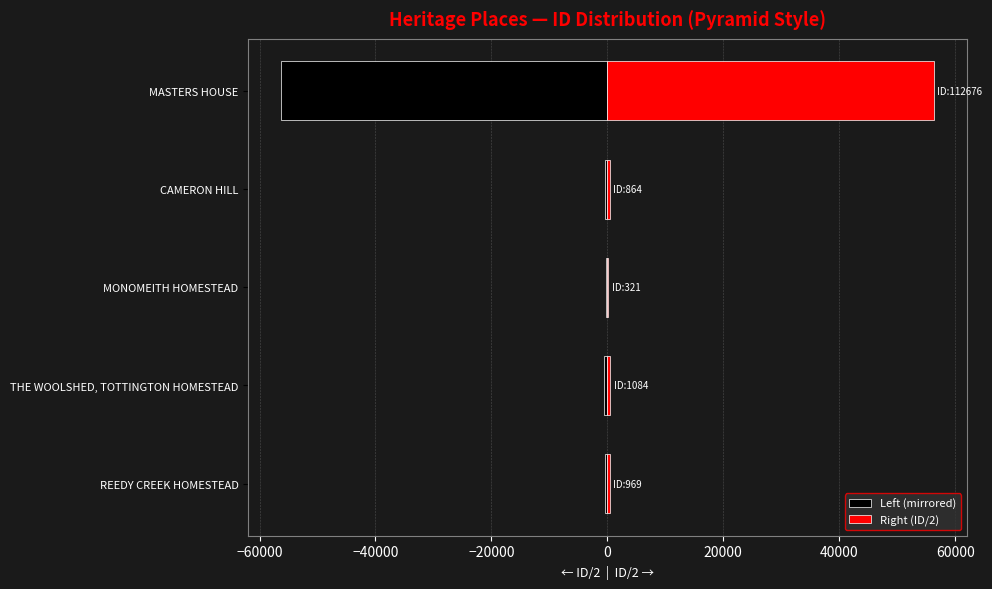

What is the average value of the Right (ID/2) series?

11591.4